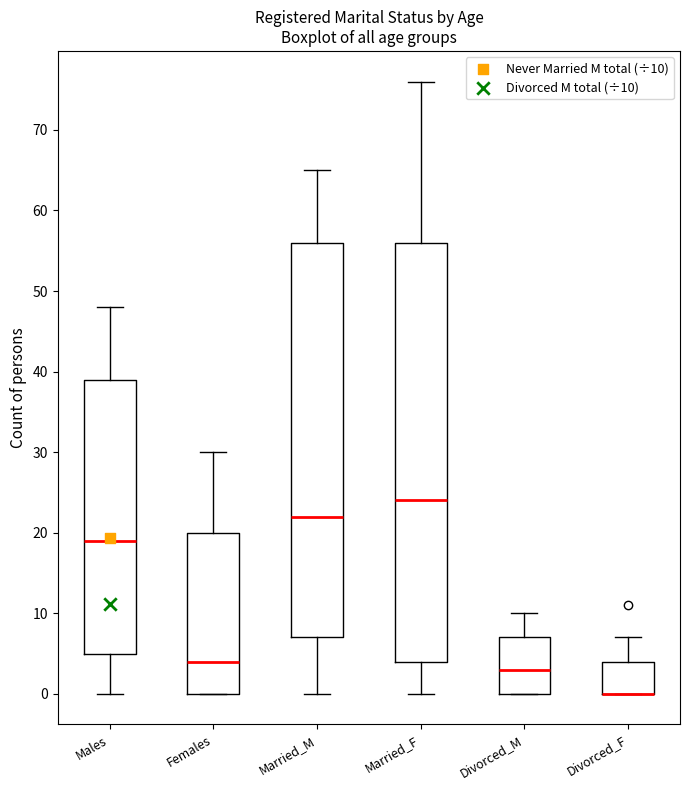

Where does the upper whisker of the box for Divorced_M end on the y-axis? The values are not printed on the chart, so give them approximately, as read against the axis.

10